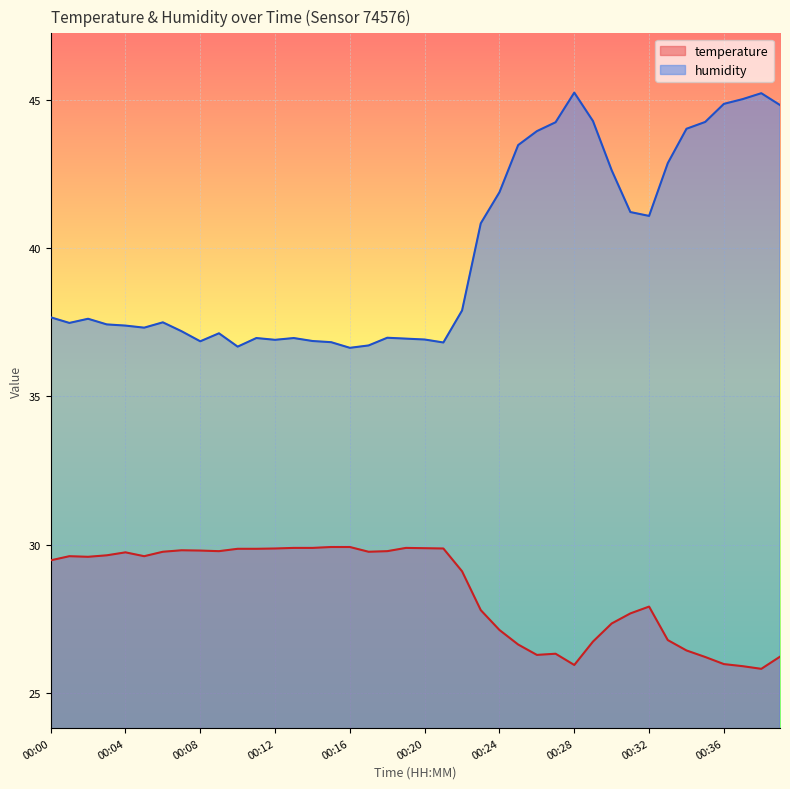

What is the value of the temperature point at the 30th from the left?

26.7